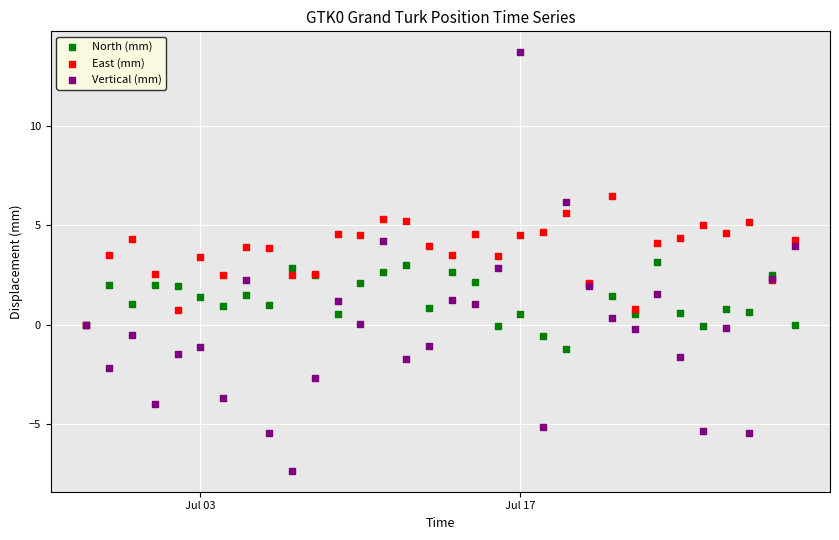

Which series reaches the minimum Y coordinate?

Vertical (mm)